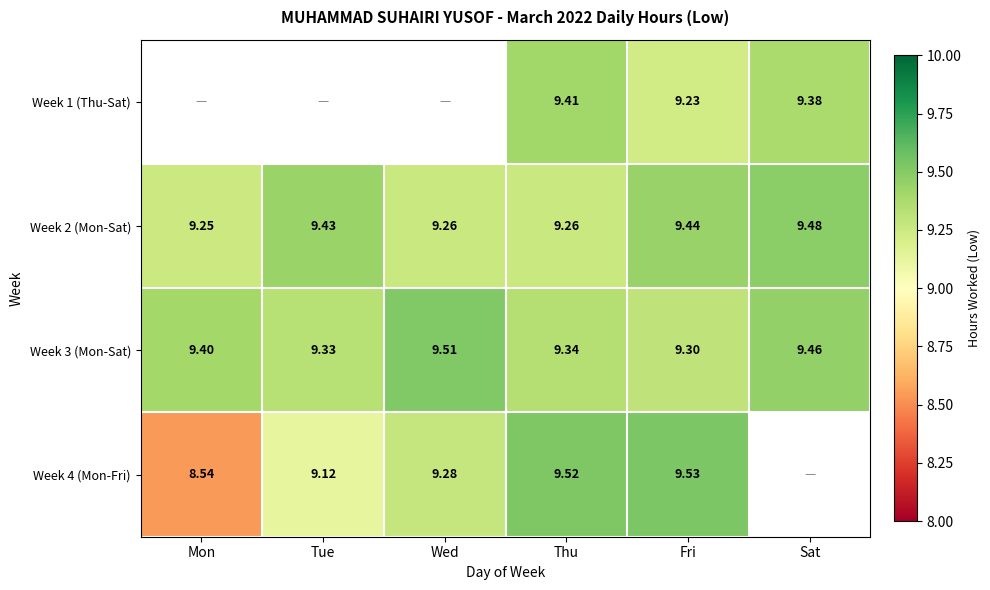

Which category has the highest value in the Week 2 (Mon-Sat) series?

Sat